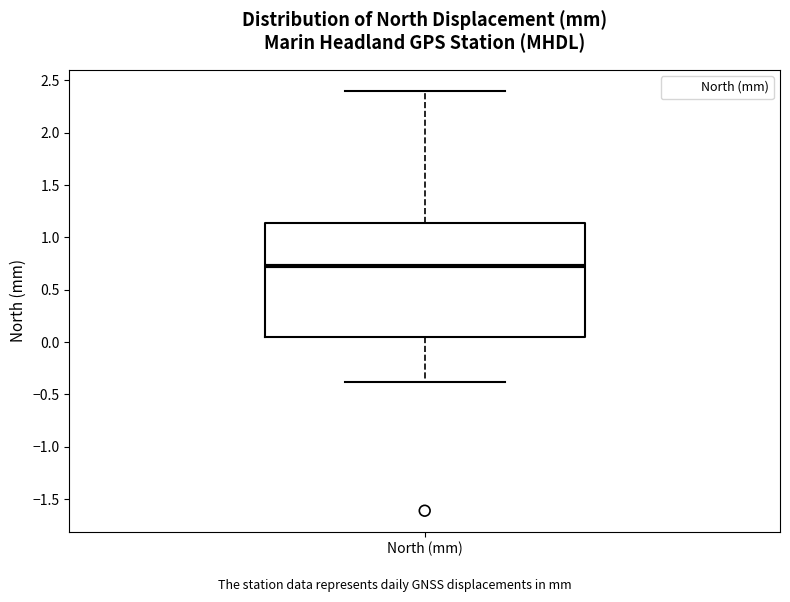

Transcribe this box plot: give where the median line is, the range the box spans, and where the two whiskers end, as read against the y-axis. The values are not printed on the chart, so give them approximately, as read against the axis.

median 0.75, box 0.05 to 1.15, whiskers -0.40 to 2.40